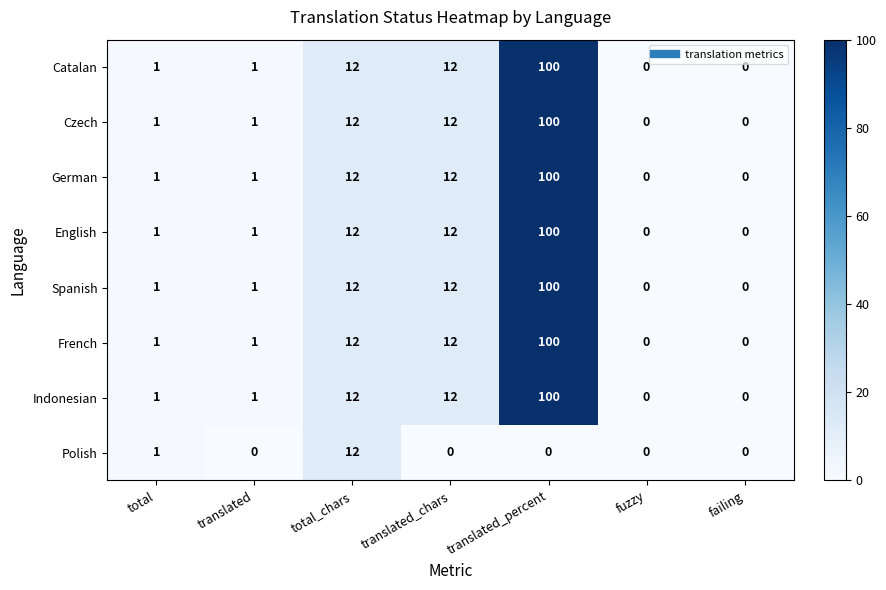

How many series are shown in this chart?

8